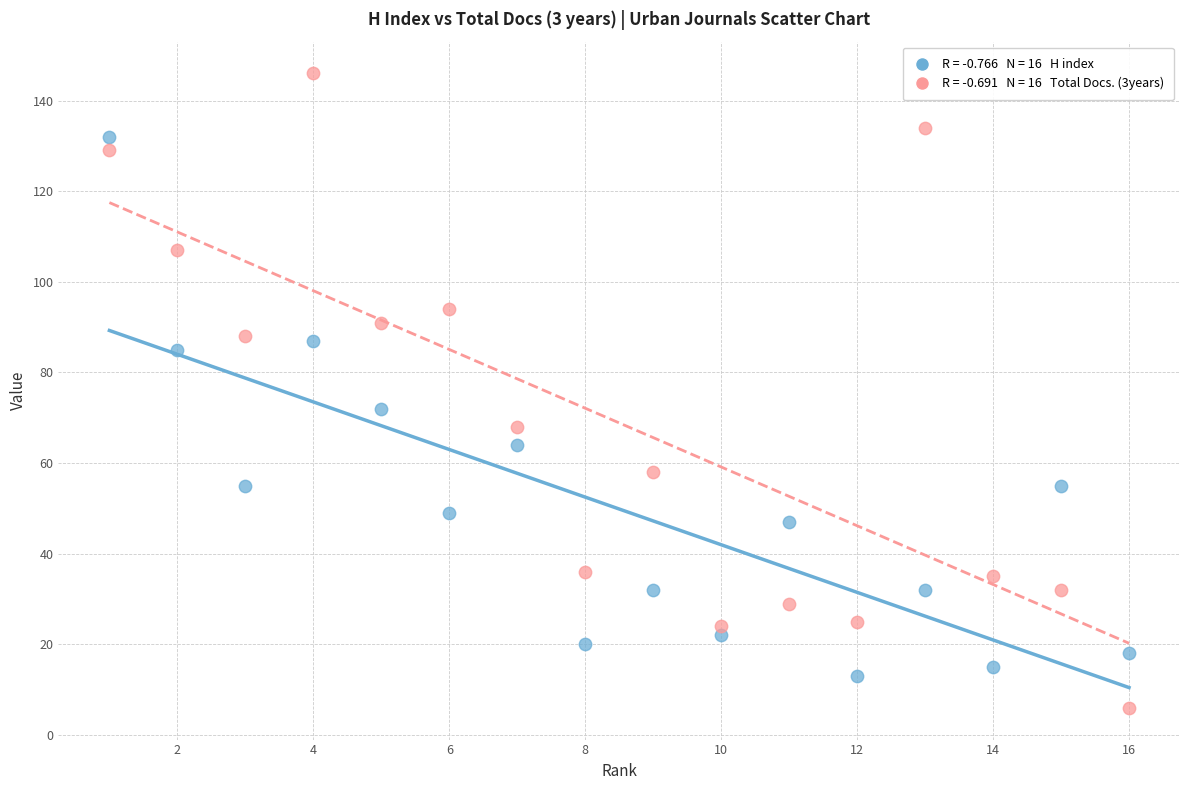

Across all series, what Y value is closest to 76?

72